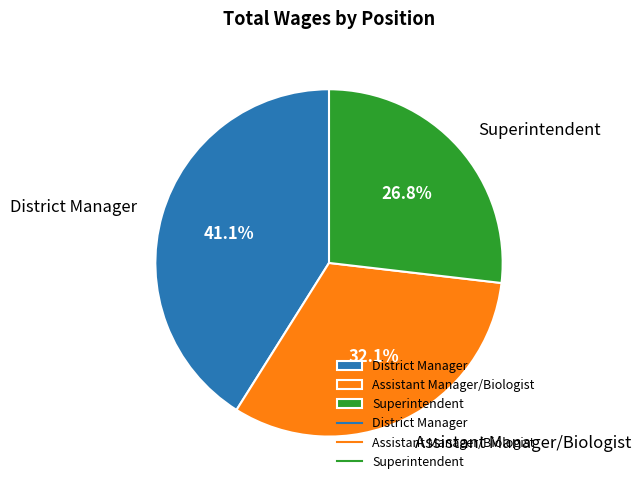

Do Superintendent and Assistant Manager/Biologist together represent more than half of the pie?

Yes